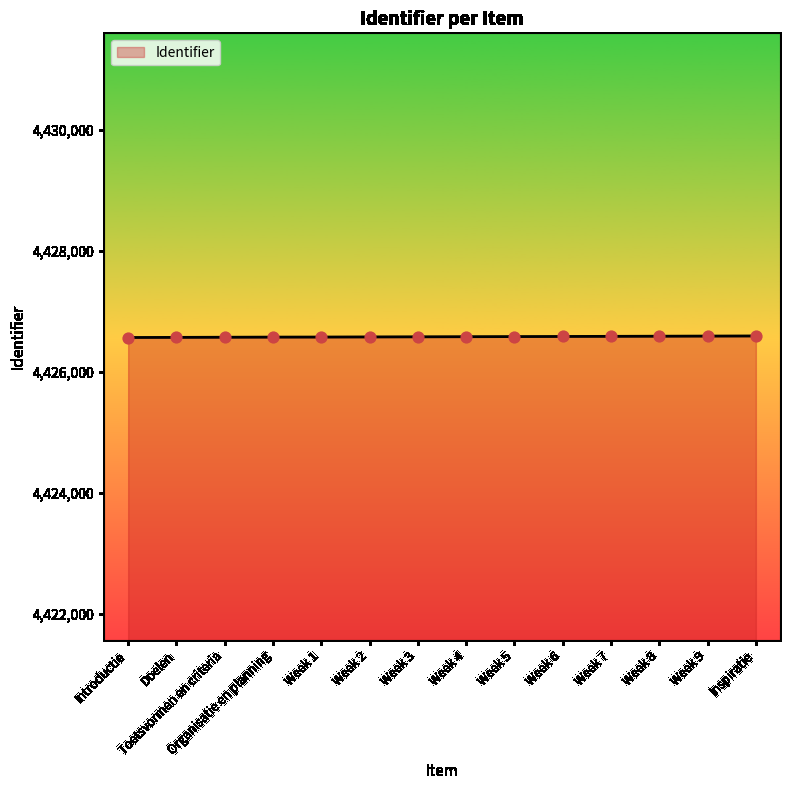

Approximately how many times larger is the value at Week 9 compared to Inspiratie?

1.0